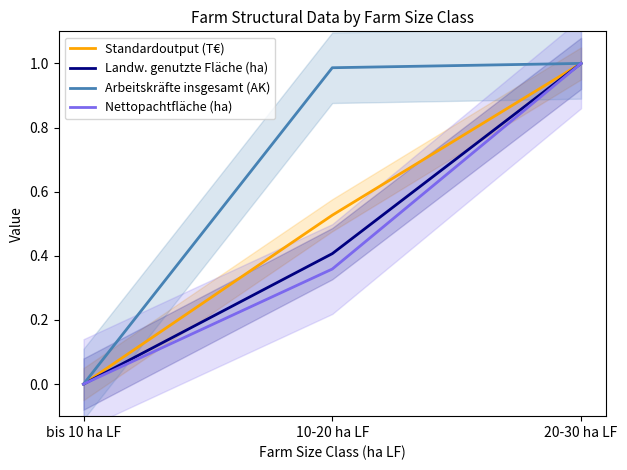

What position from the left is 10-20 ha LF?

2